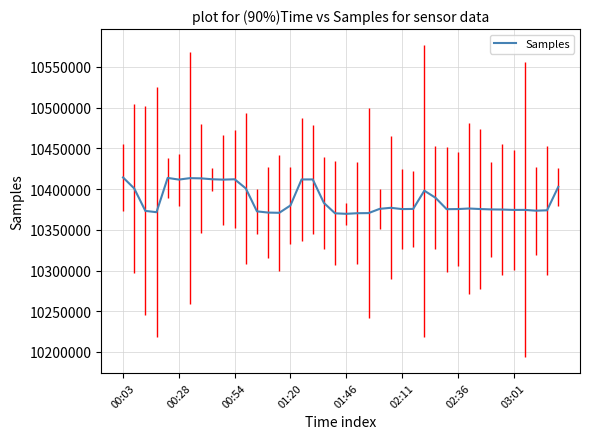

What is the smallest value displayed?

10369663